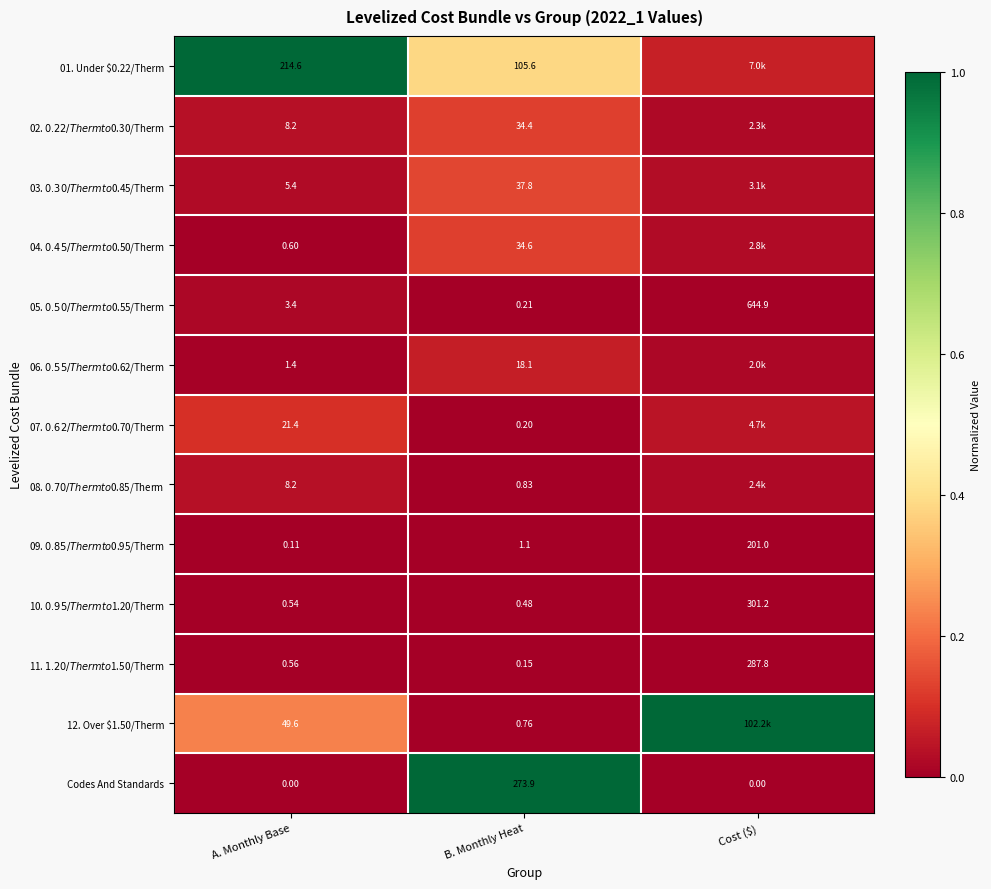

Between A. Monthly Base and B. Monthly Heat, which series saw the biggest shift?

Codes And Standards